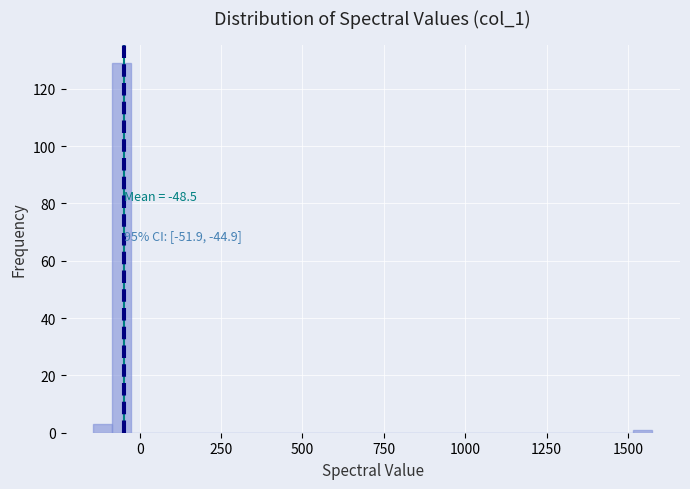

Around what value on the x-axis is the tallest bar? Give the approximate position of its centre, as read against the axis.

-50